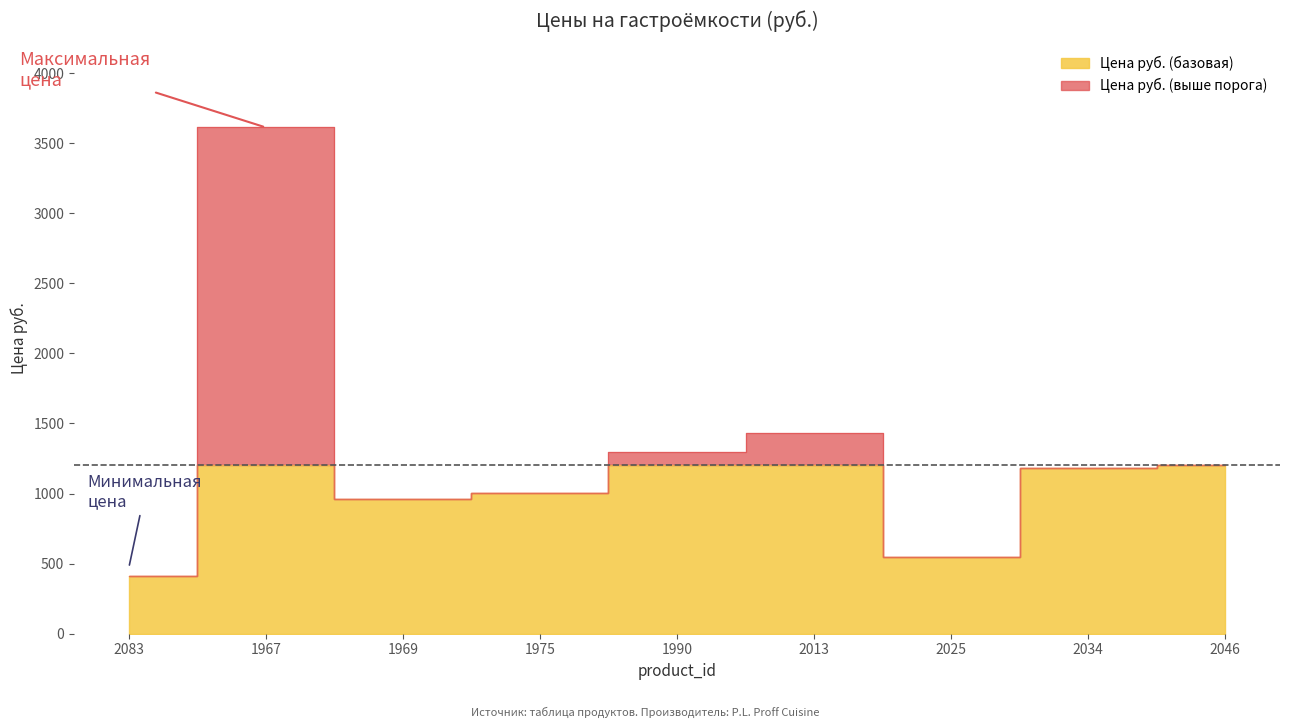

At which category does the data reach its first local valley?

1969